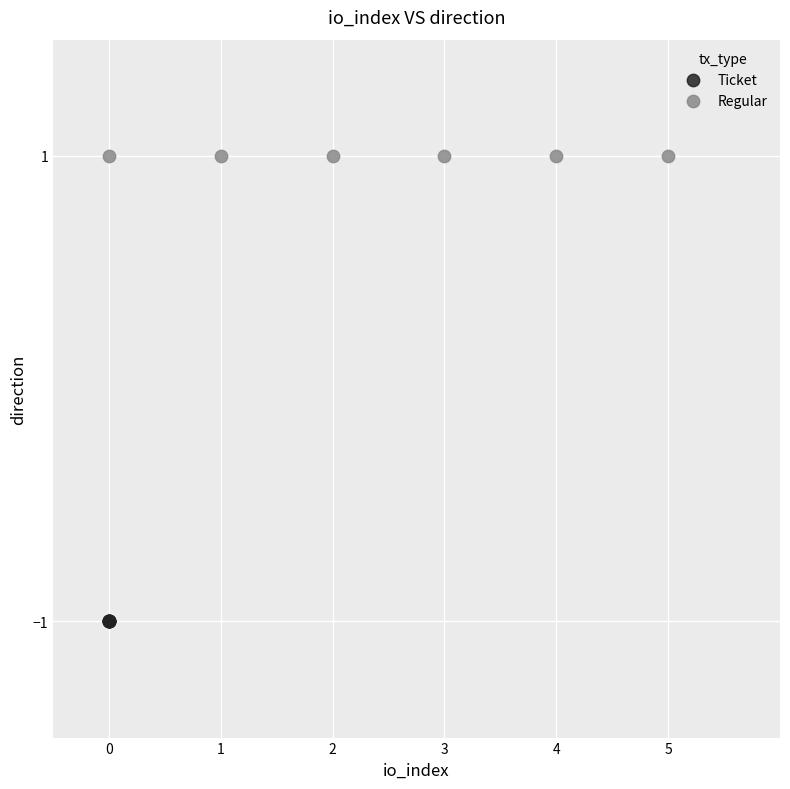

Which series reaches the minimum Y coordinate?

Ticket